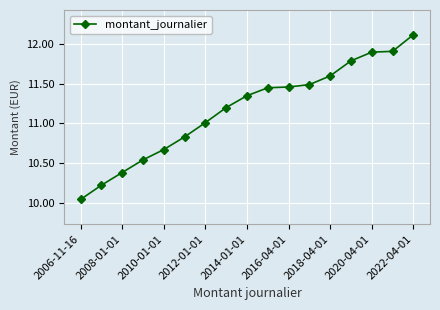

What is the difference between the maximum and minimum values?

2.1